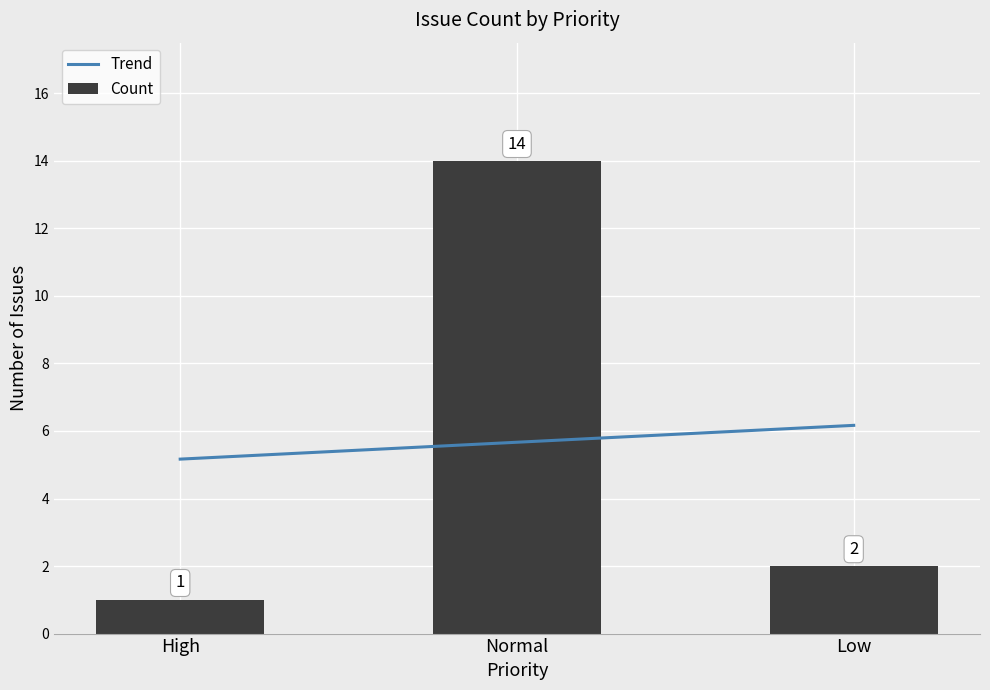

What are all the series names shown in the legend?

Trend, Count